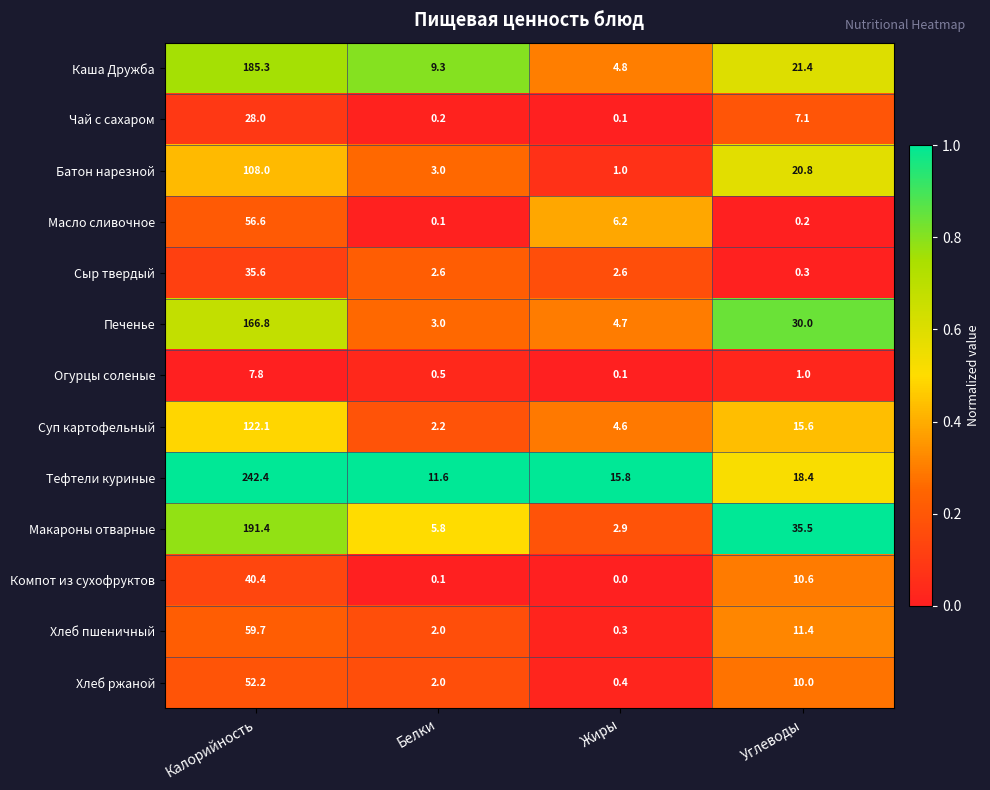

Is it true that Печенье equals 30.0 at Углеводы?

True